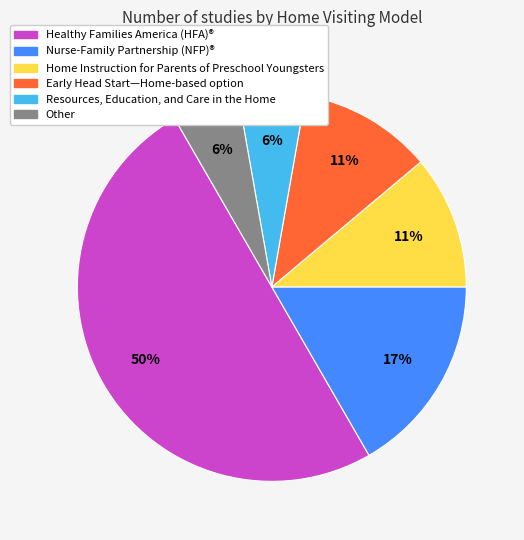

To the nearest percent, what is the average slice percentage?

17%